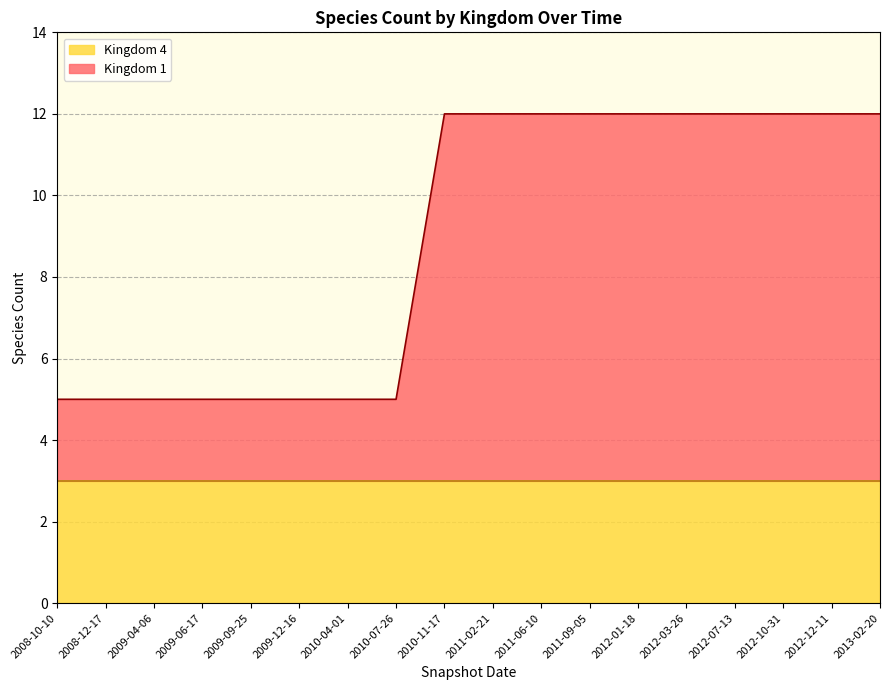

What is the sum of all Kingdom 4 values?

54